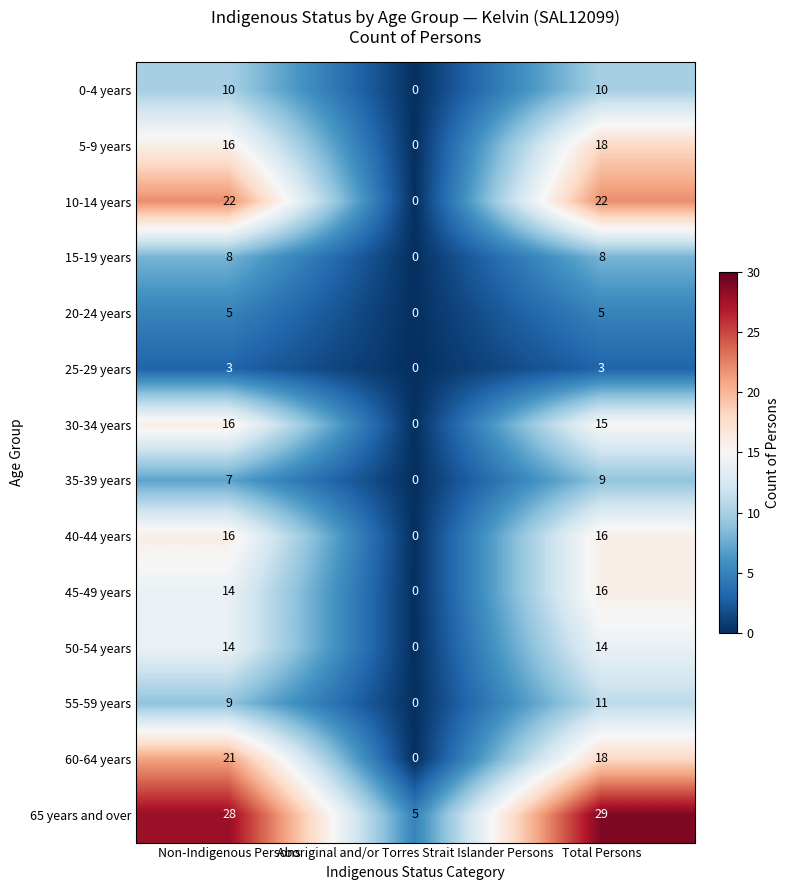

True or false: 60-64 years has a value of 33 at Non-Indigenous Persons.

False